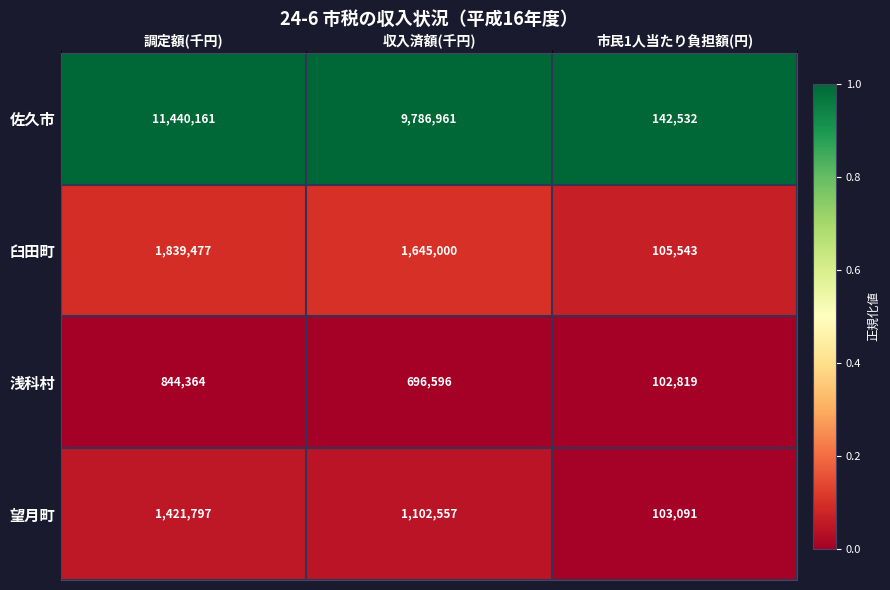

At which category is the sum across all series the highest?

調定額(千円)